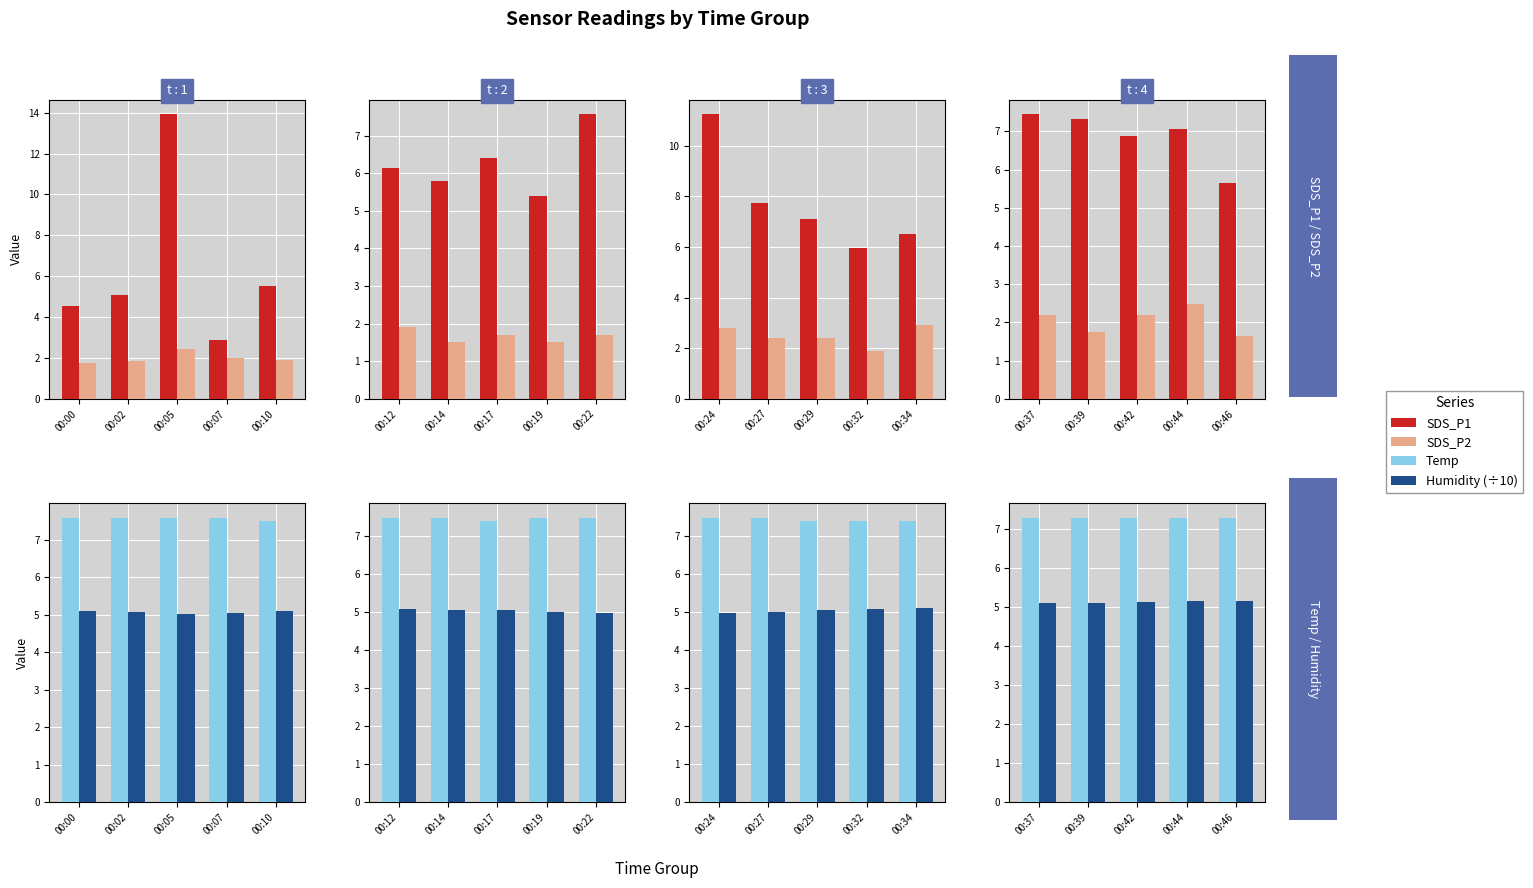

Which series has the largest total across all categories?

Temp